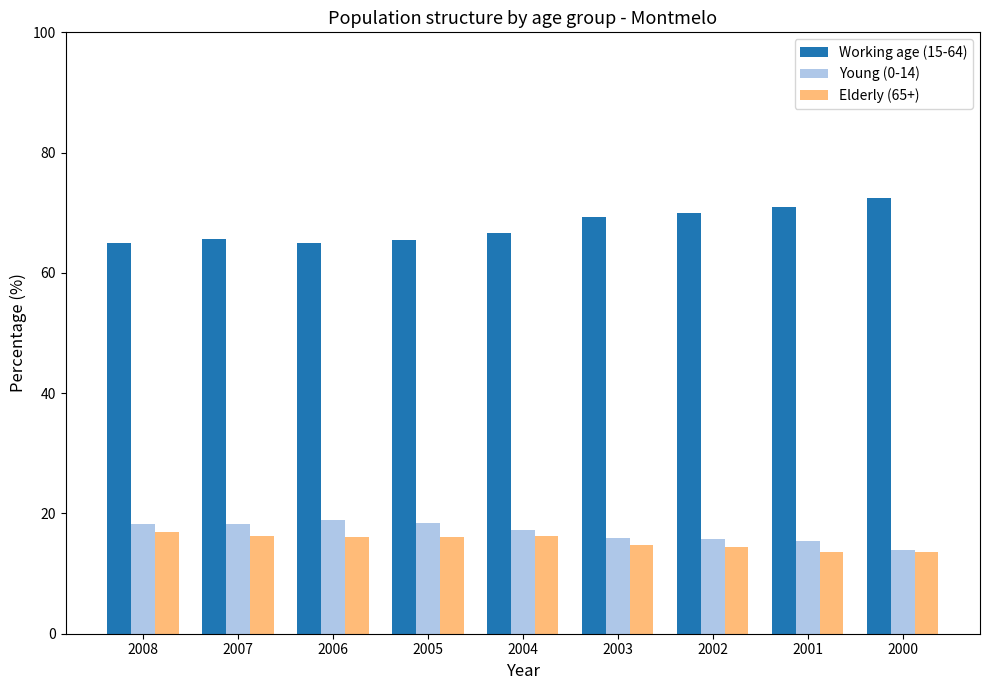

Is it true that Young (0-14) equals 14.0 at 2000?

True